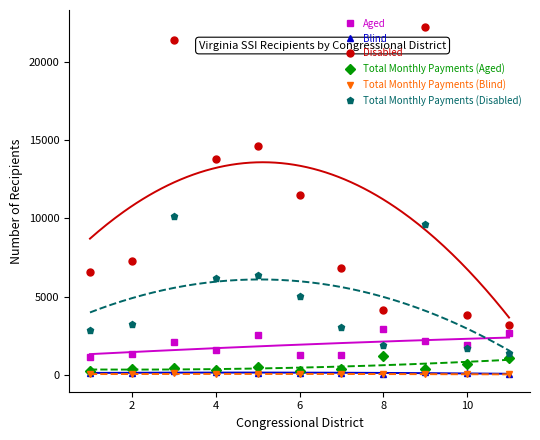

How many values in the Blind series are below 100?

5